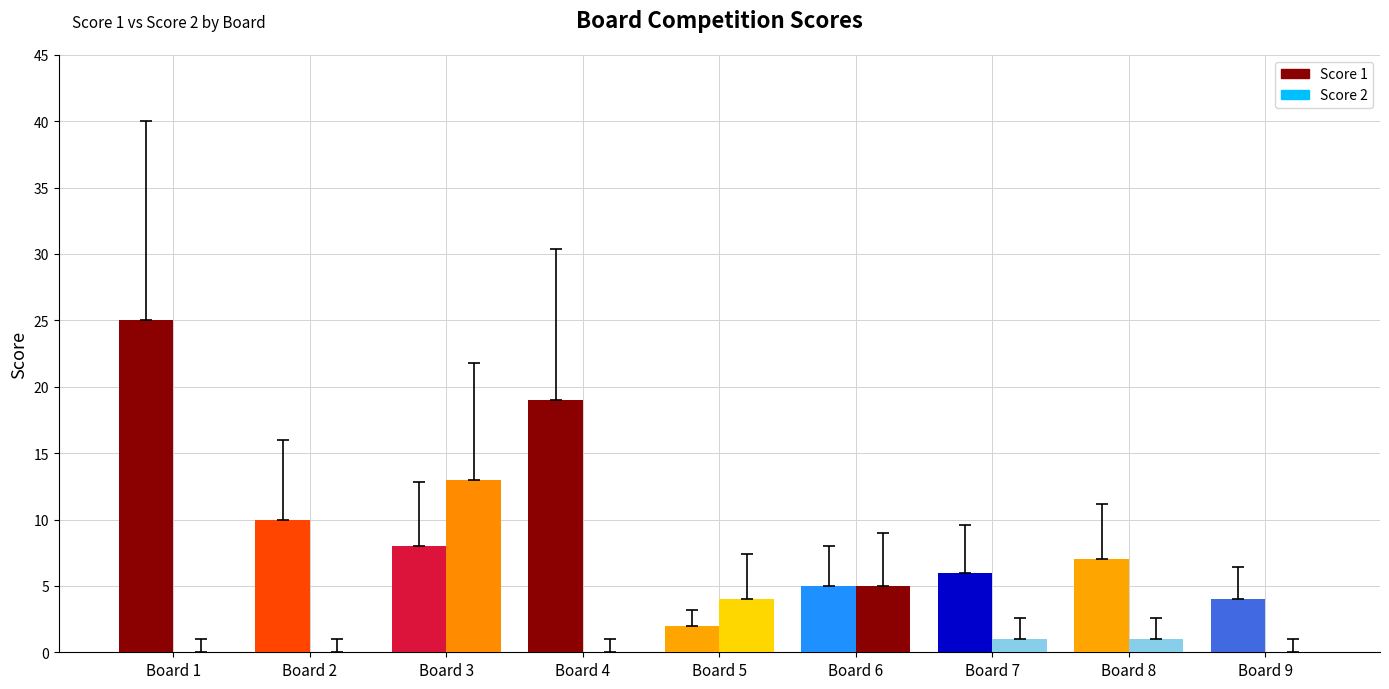

Rank the categories by Score 2 value from lowest to highest.

Board 1, Board 2, Board 4, Board 9, Board 7, Board 8, Board 5, Board 6, Board 3